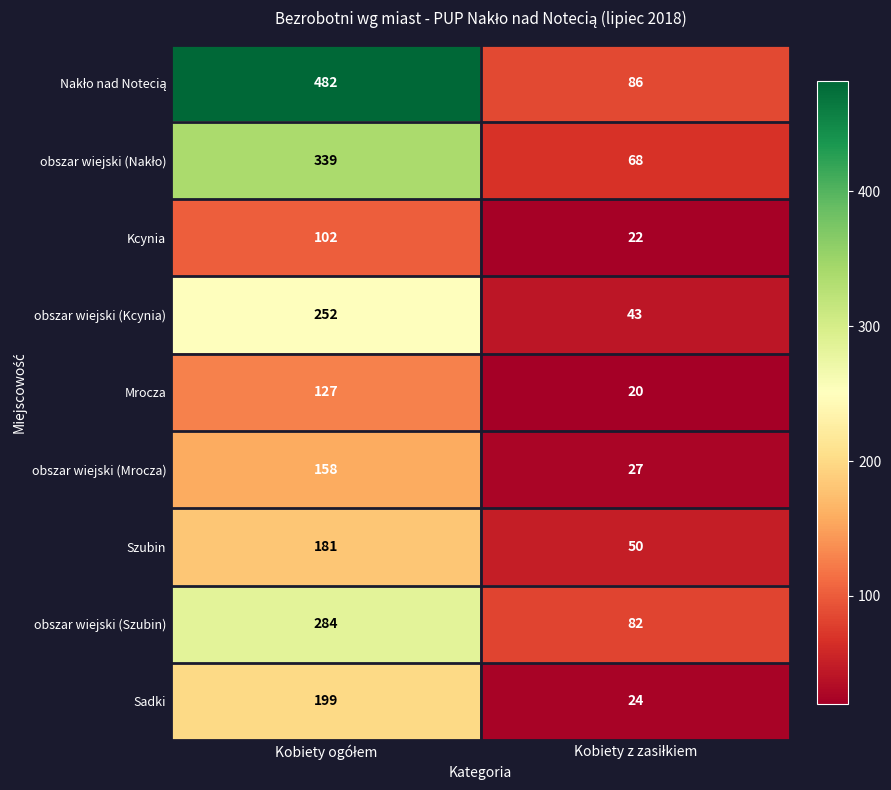

What is the average value of the obszar wiejski (Kcynia) series?

148